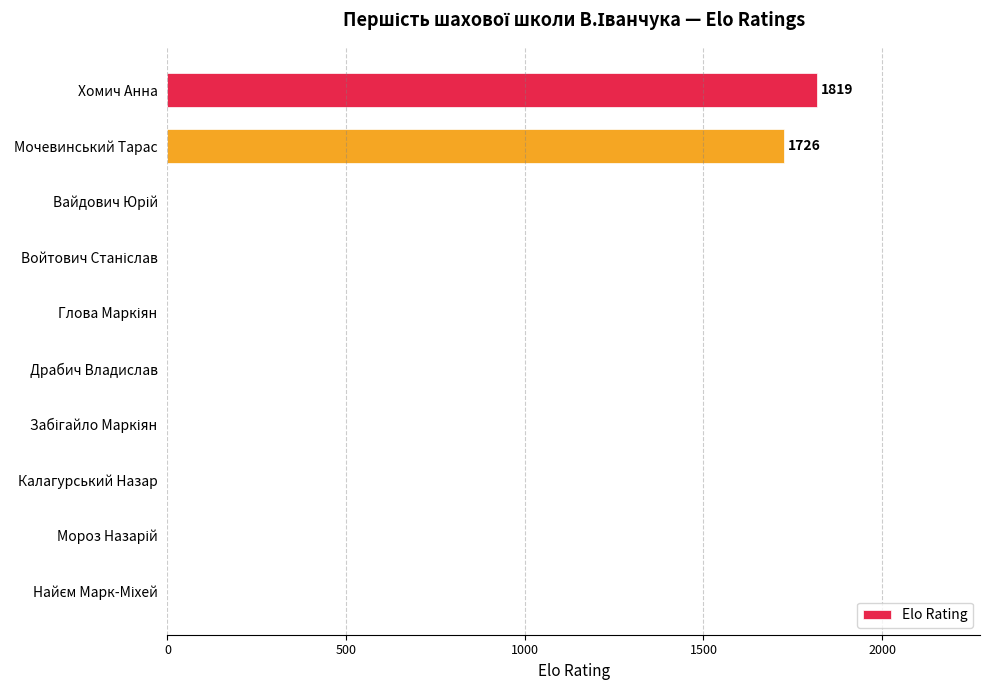

What is the greatest value displayed?

1819